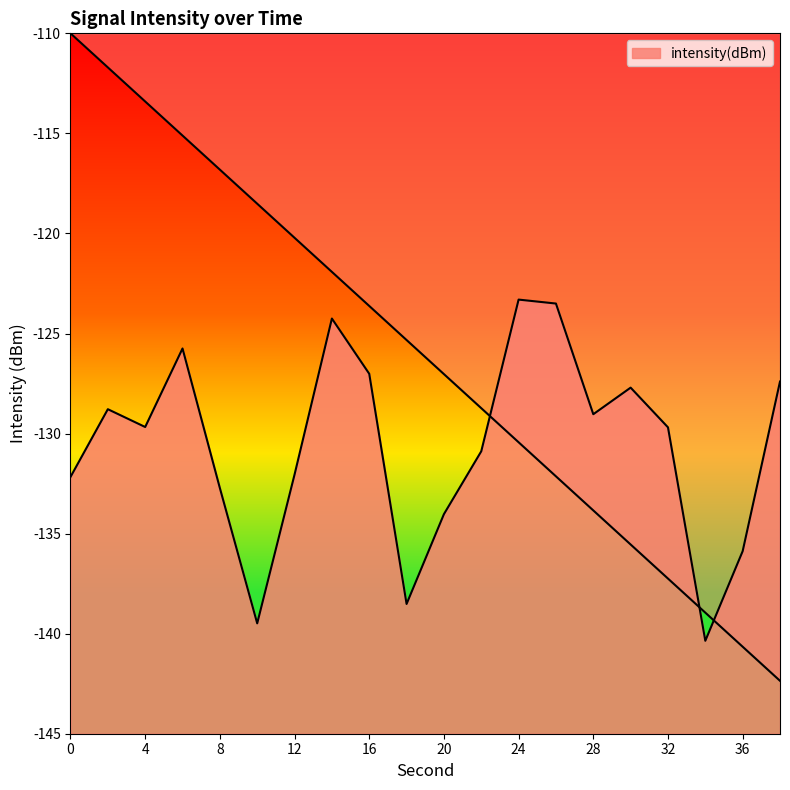

What is the sum of all values?

-2612.2